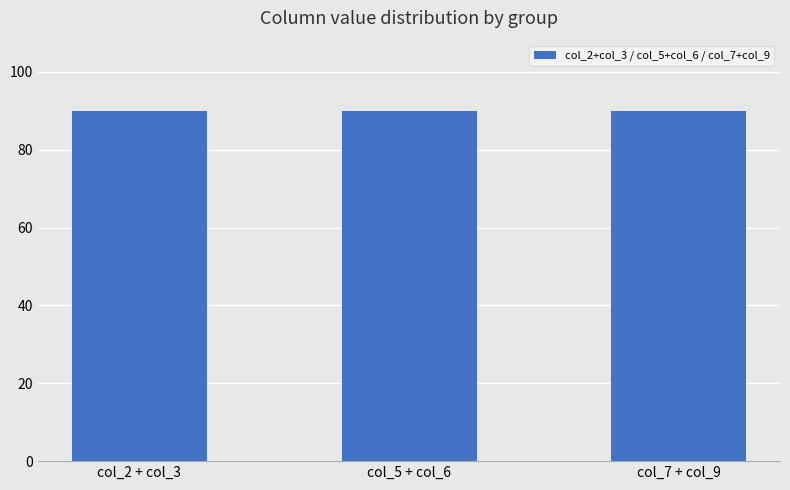

The value of col_6 at 2 is 1. True or false?

False